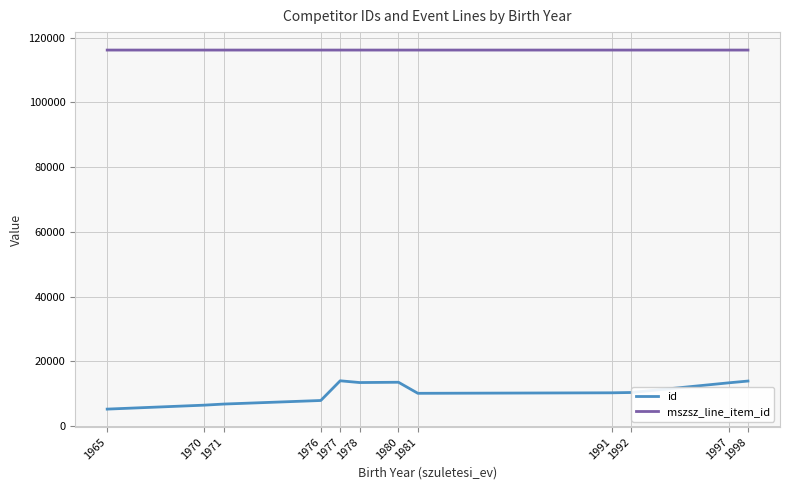

What value does the mszsz_line_item_id series have at 1991?

116156.5